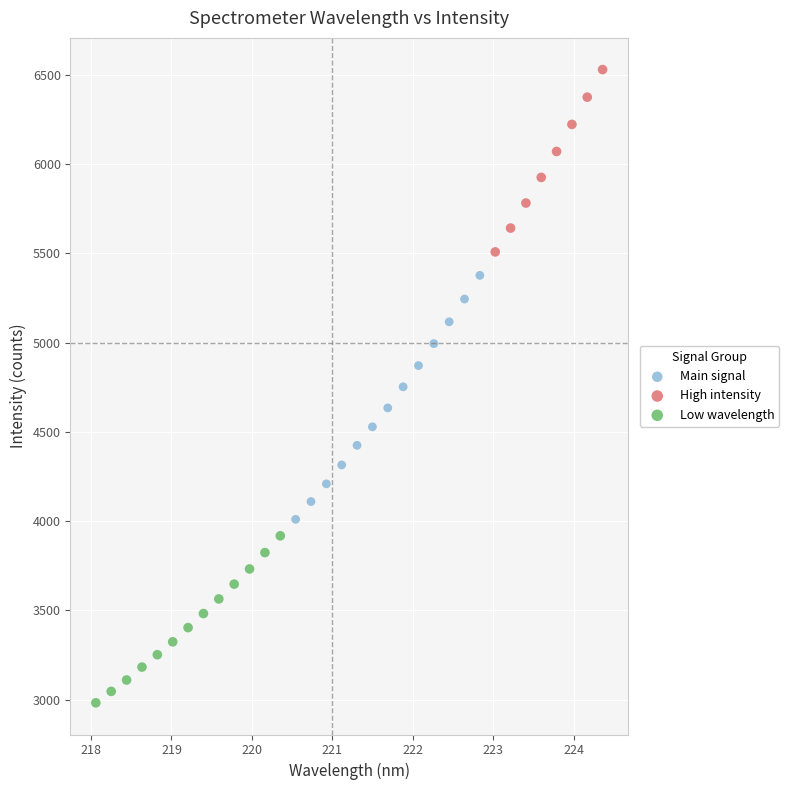

Which series has the widest spread of Y values?

Main signal